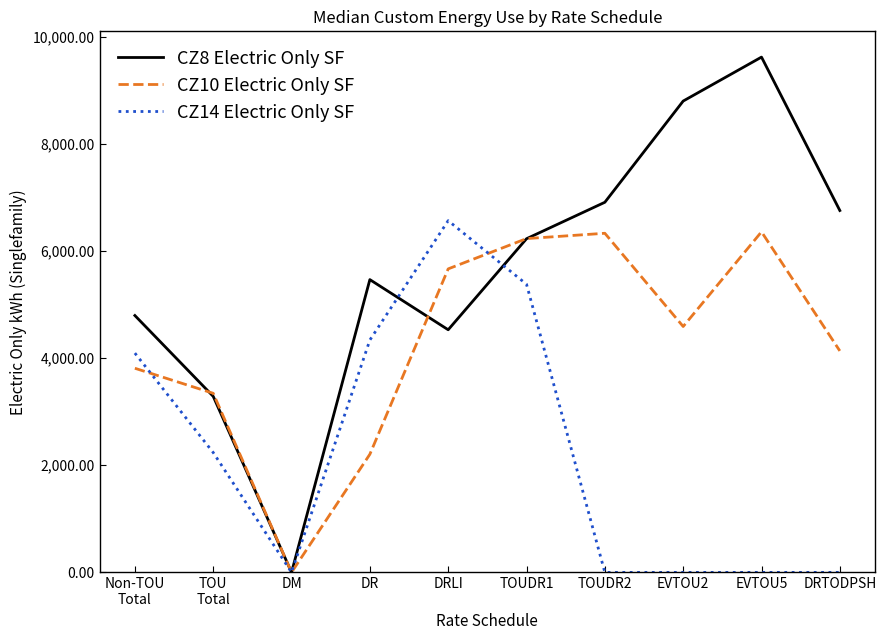

In CZ10 Electric Only SF, how many points are higher than both neighbors (excluding endpoints)?

2